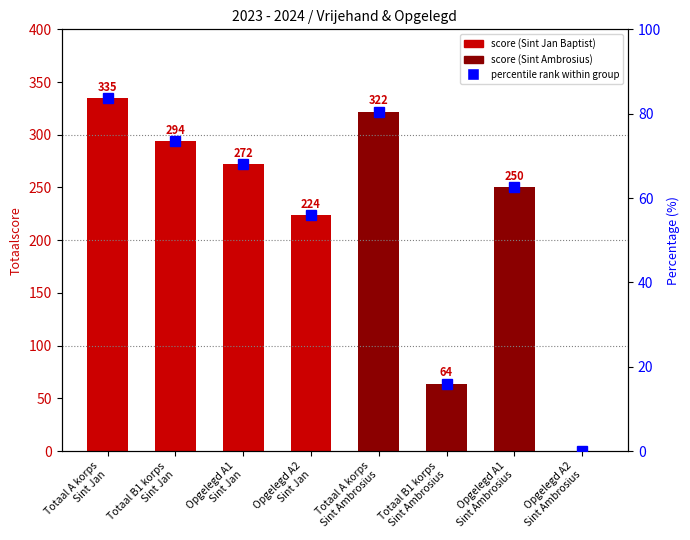

What is the sum of the percentile rank within group values at Totaal A korps
Sint Ambrosius and Totaal A korps
Sint Jan?

164.2